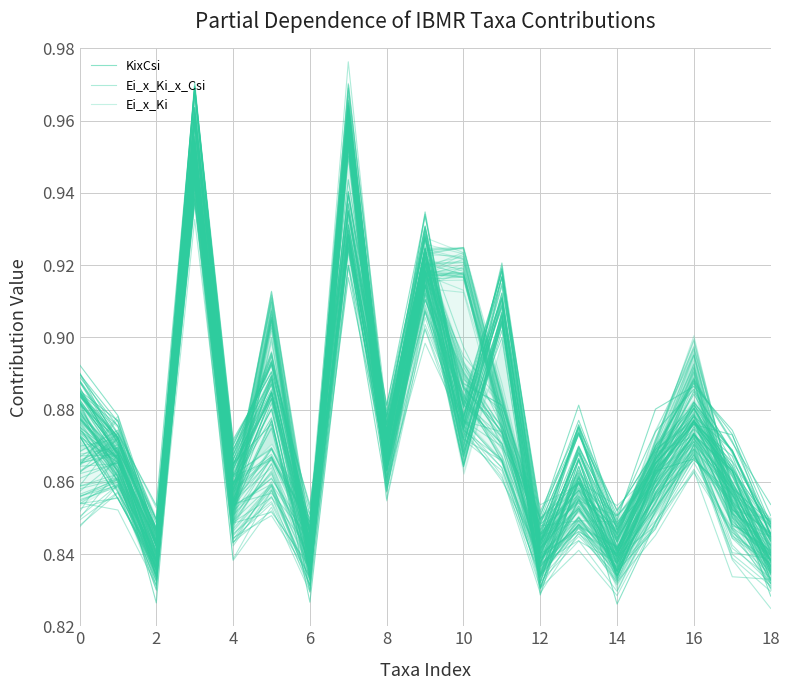

In KixCsi, how many points are lower than both neighbors (excluding endpoints)?

7